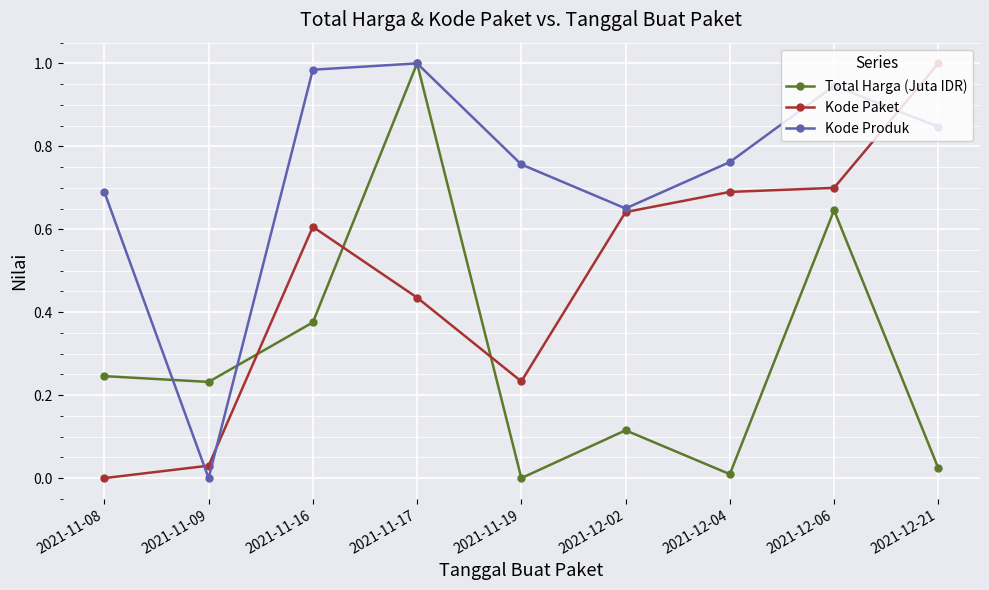

At which category is the sum across all series the highest?

2021-11-17